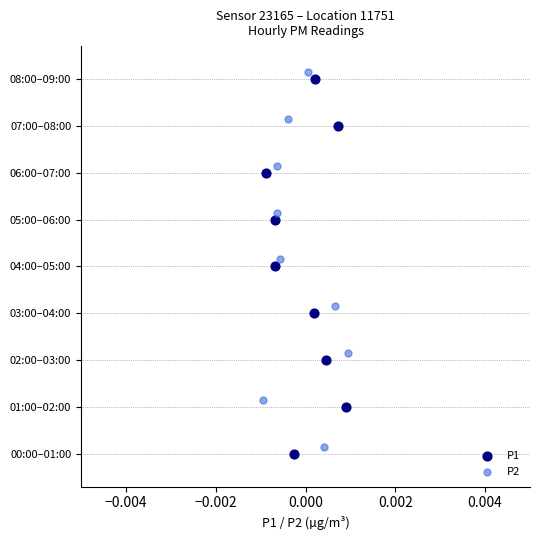

What are all the series names shown in the legend?

P1, P2